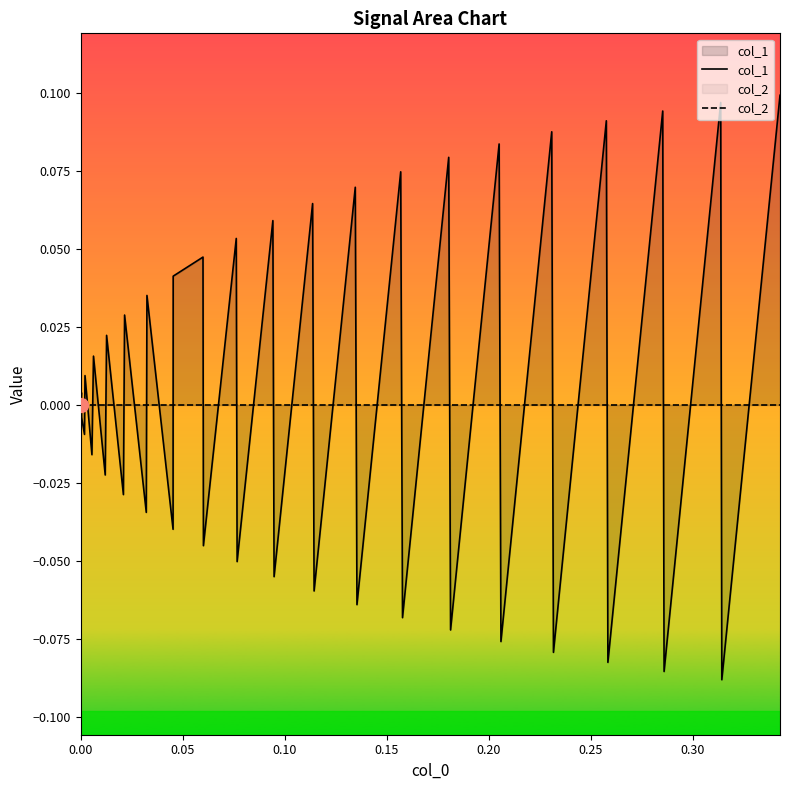

List the series in order of their peak value, lowest first.

col_2, col_1